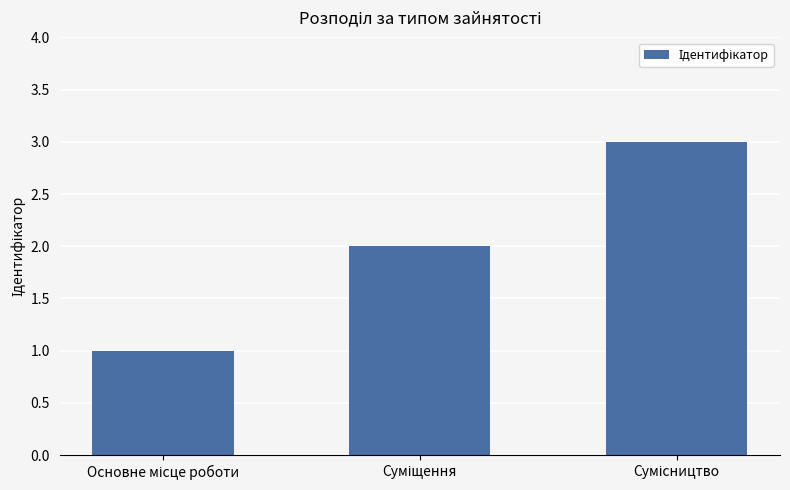

What is the smallest value displayed?

1